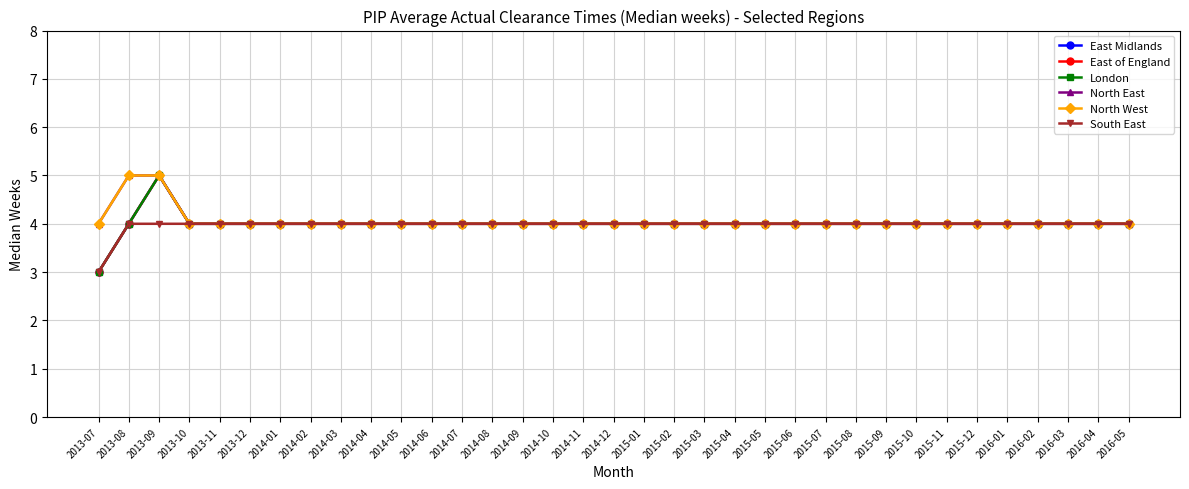

What is the minimum value shown in the chart?

3